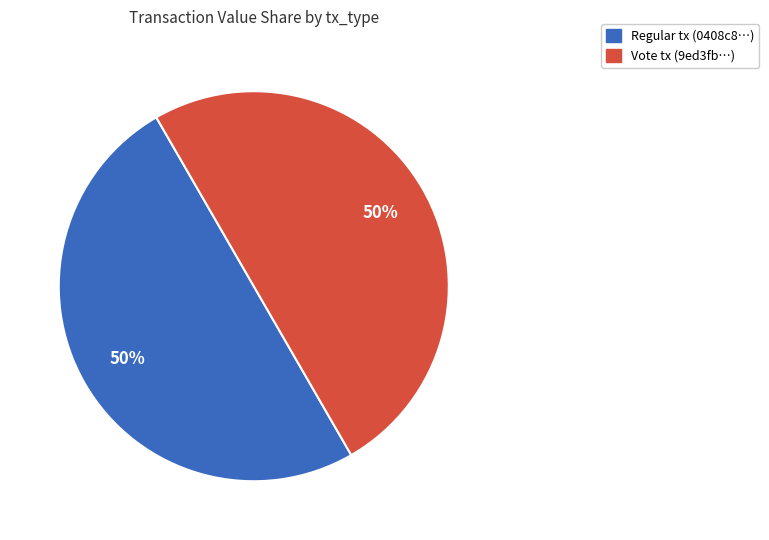

To the nearest percent, what is the average slice percentage?

50%